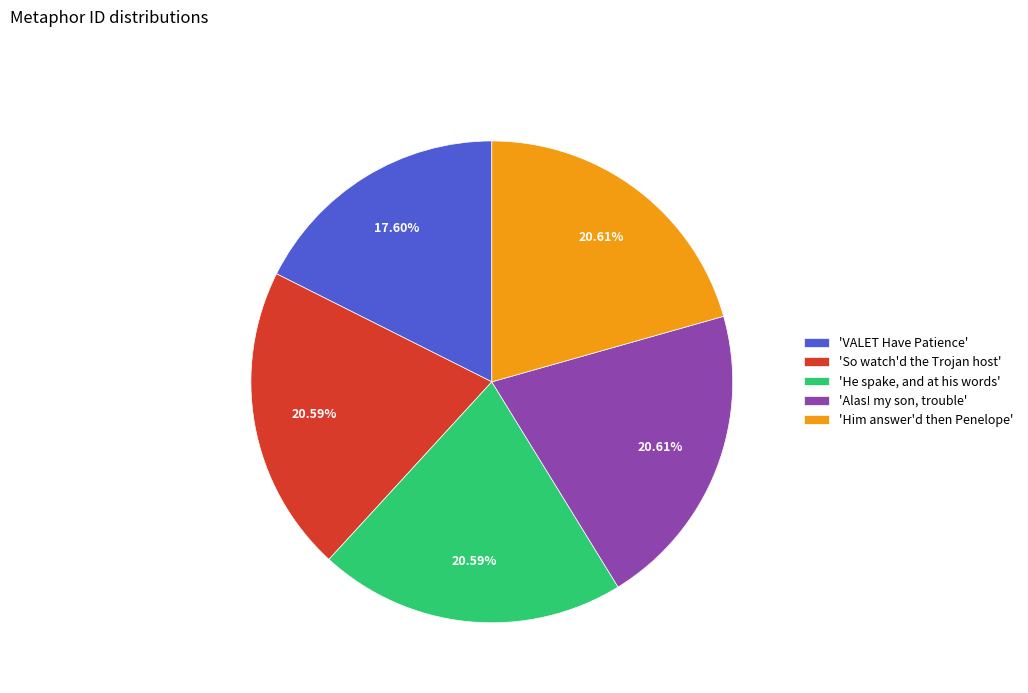

Does 'Him answer'd then Penelope' represent more than half of the total?

No